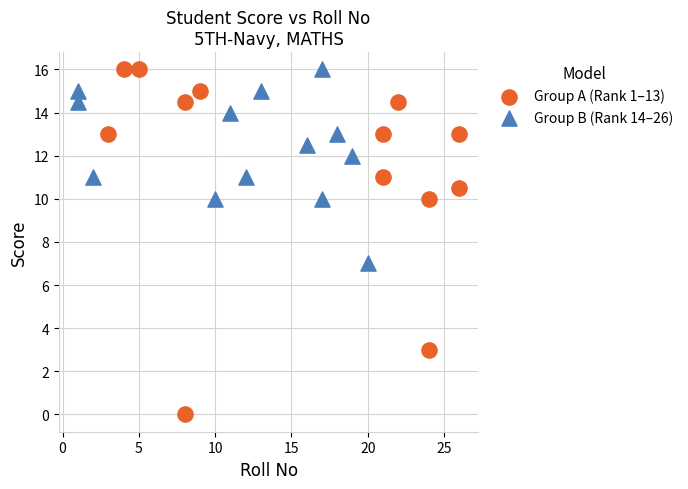

Which series reaches the minimum Y coordinate?

Group A (Rank 1–13)